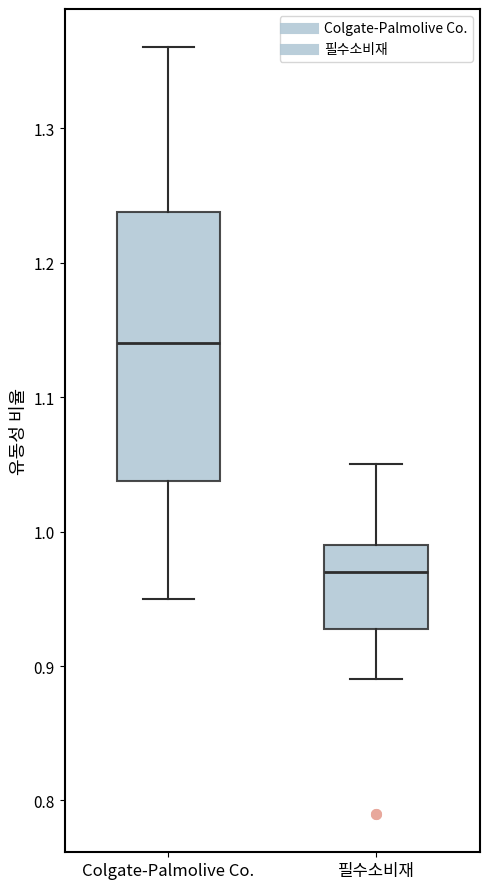

Reading left to right, read every box against the y-axis: the position of its median line, the range the box covers, and the ends of its whiskers. The values are not printed on the chart, so give them approximately, as read against the axis.

Colgate-Palmolive Co.: median 1.14, box 1.04 to 1.24, whiskers 0.95 to 1.36
필수소비재: median 0.97, box 0.93 to 0.99, whiskers 0.89 to 1.05